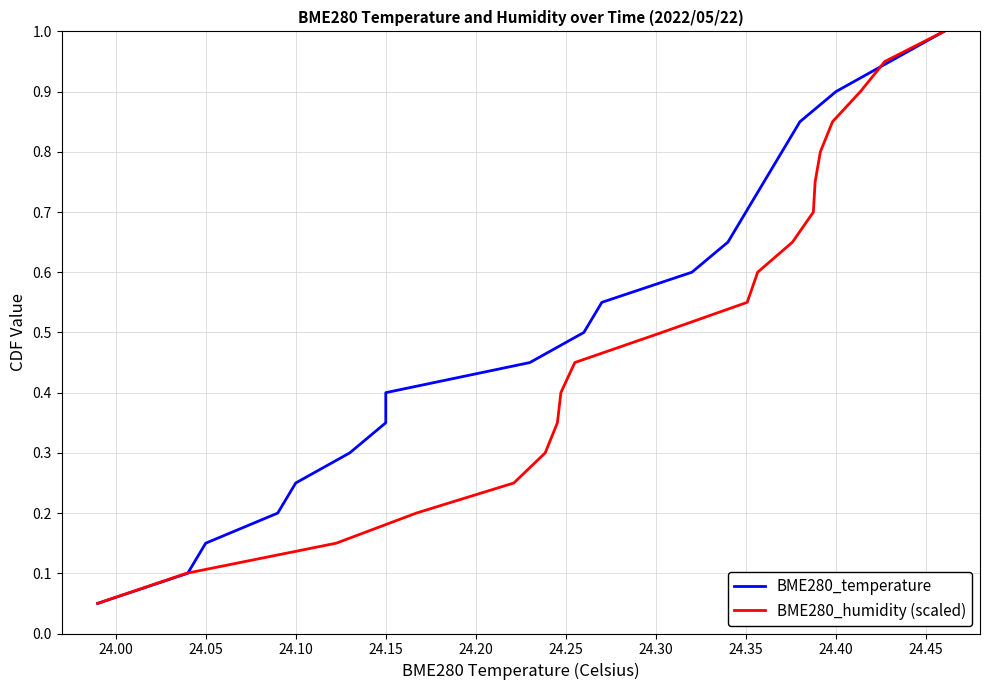

Count the number of categories in the chart.

20